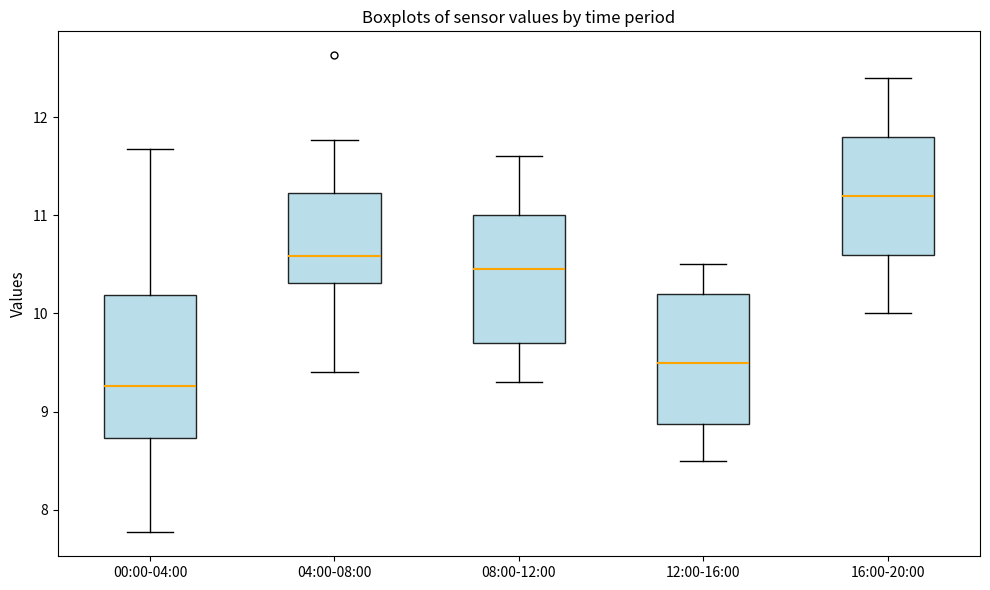

Reading left to right, transcribe this box plot: for each box, give where its median line is, the range the box spans, and where its two whiskers end, as read against the y-axis. The values are not printed on the chart, so give them approximately, as read against the axis.

00:00-04:00: median 9.3, box 8.7 to 10.2, whiskers 7.8 to 11.7
04:00-08:00: median 10.6, box 10.3 to 11.2, whiskers 9.4 to 11.8
08:00-12:00: median 10.5, box 9.7 to 11.0, whiskers 9.3 to 11.6
12:00-16:00: median 9.5, box 8.9 to 10.2, whiskers 8.5 to 10.5
16:00-20:00: median 11.2, box 10.6 to 11.8, whiskers 10.0 to 12.4